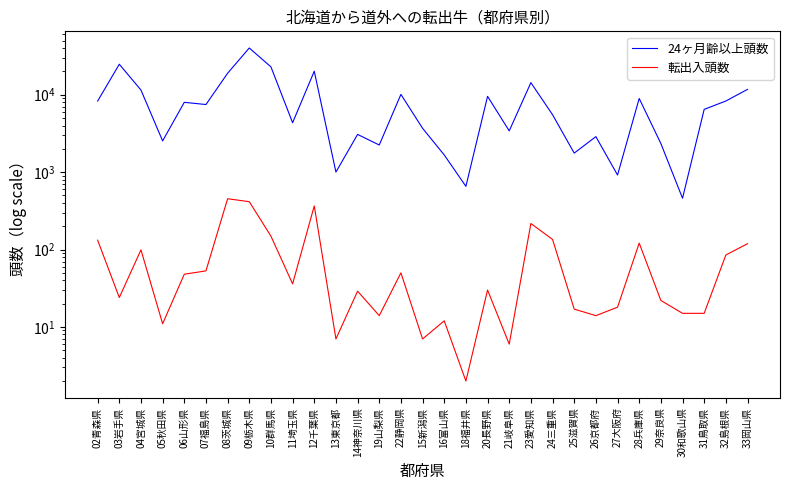

True or false: 転出入頭数 and 24ヶ月齢以上頭数 cross at least once.

False